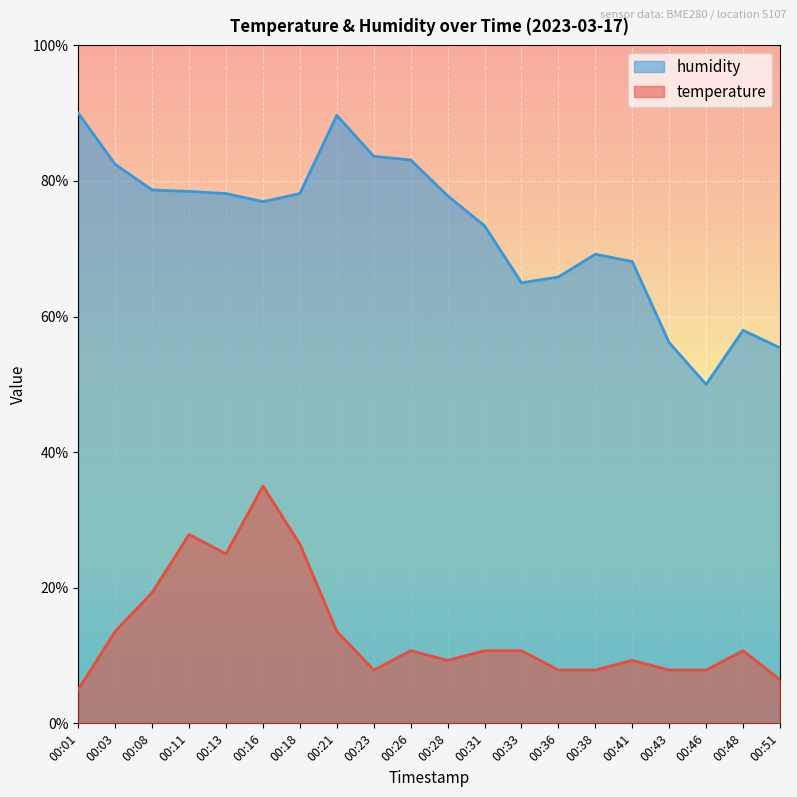

Reading left to right, list all the values displayed in this chart.

temperature: 00:01=5.0	00:03=13.6	00:08=19.3	00:11=27.9	00:13=25.0	00:16=35.0	00:18=26.4	00:21=13.6	00:23=7.9	00:26=10.7	00:28=9.3	00:31=10.7	00:33=10.7	00:36=7.9	00:38=7.9	00:41=9.3	00:43=7.9	00:46=7.9	00:48=10.7	00:51=6.4
humidity: 00:01=90.0	00:03=82.5	00:08=78.7	00:11=78.5	00:13=78.1	00:16=77.0	00:18=78.1	00:21=89.7	00:23=83.6	00:26=83.1	00:28=77.8	00:31=73.4	00:33=65.0	00:36=65.8	00:38=69.2	00:41=68.1	00:43=56.1	00:46=50.0	00:48=58.0	00:51=55.4